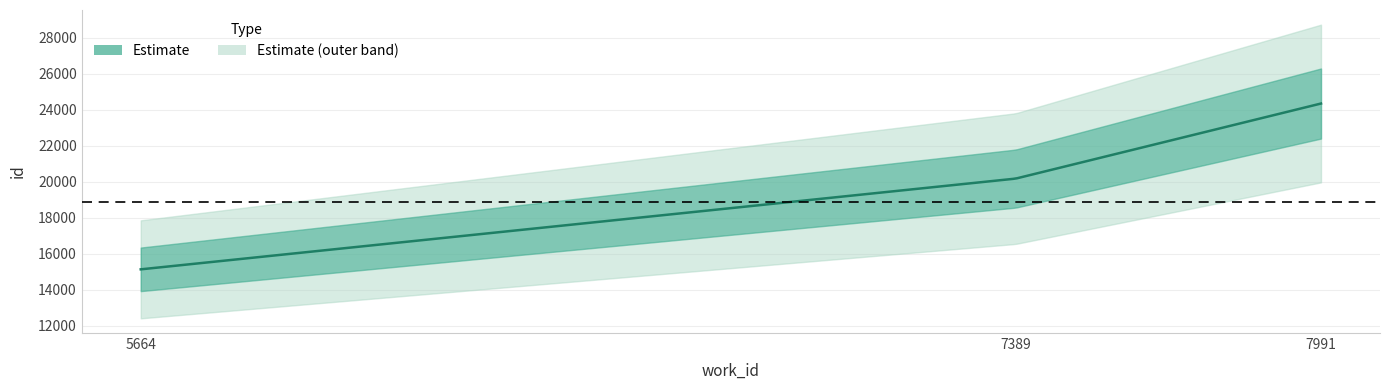

How many values are between 15128 and 24342?

3